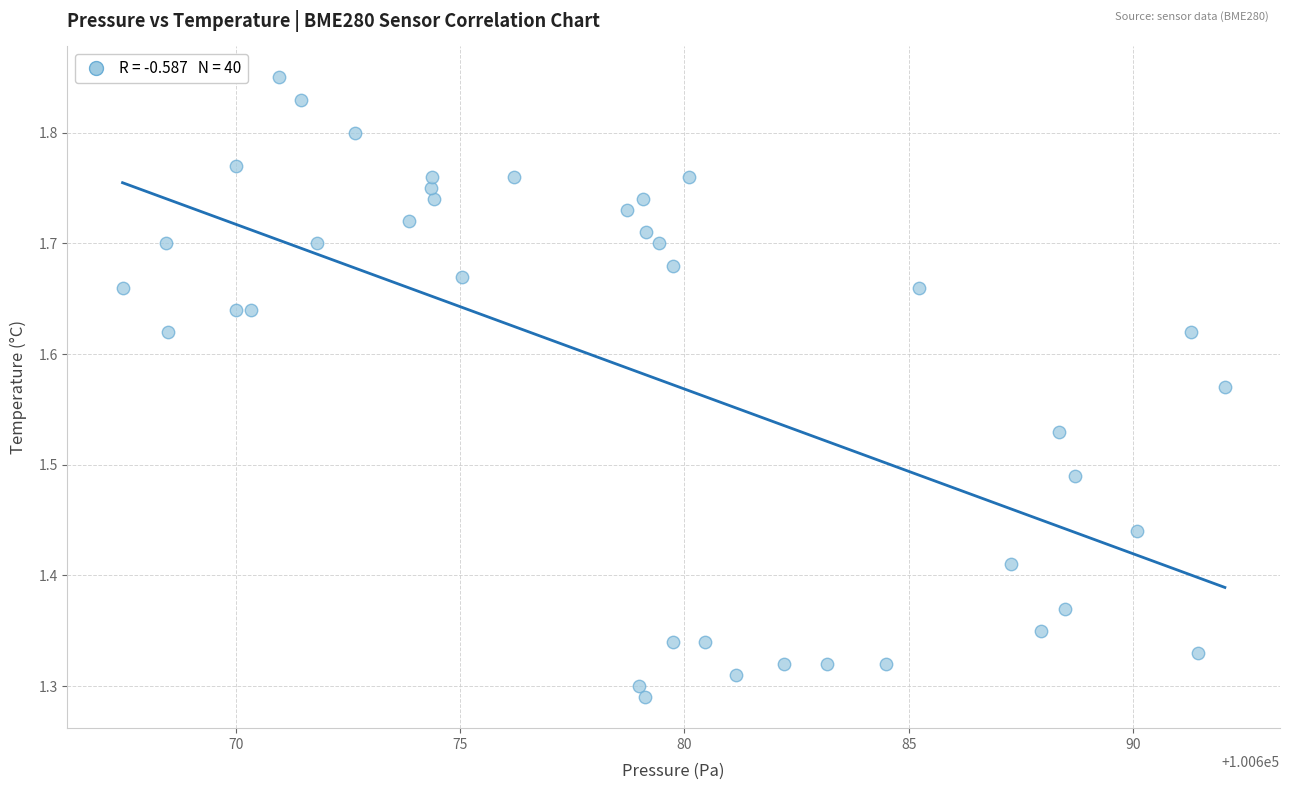

What is the range of Y values (max minus min)?

0.6